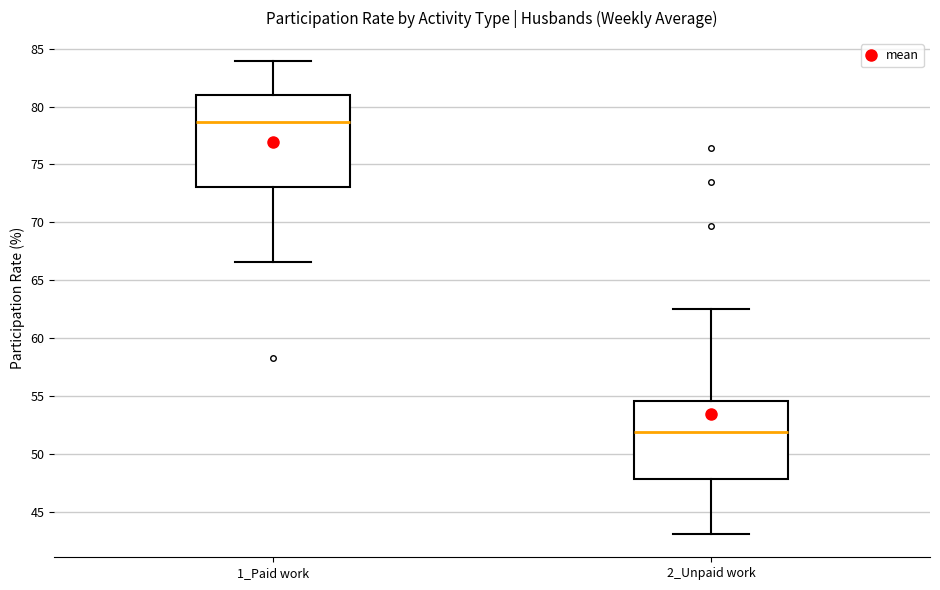

Where is the upper edge of the box for 2_Unpaid work on the y-axis? The values are not printed on the chart, so give them approximately, as read against the axis.

54.5